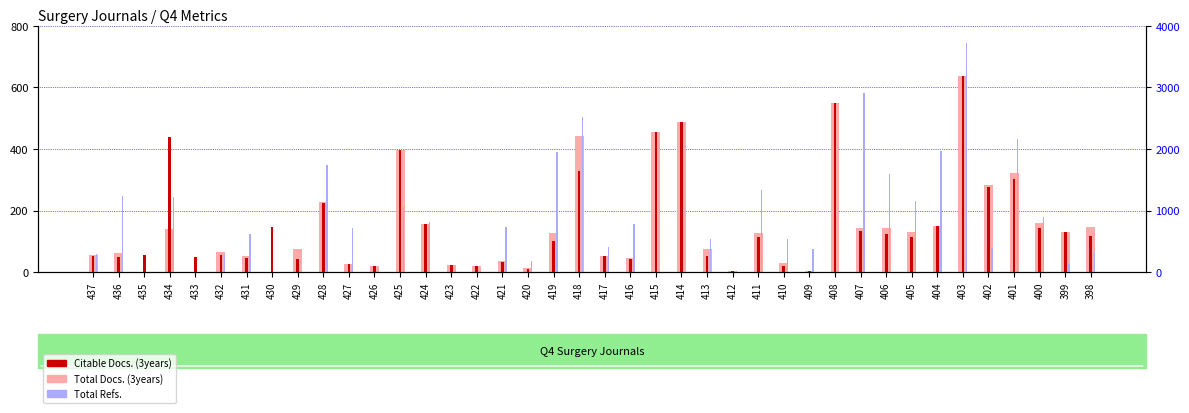

Where is Total Docs. (3years) nearest to the value 318?

401